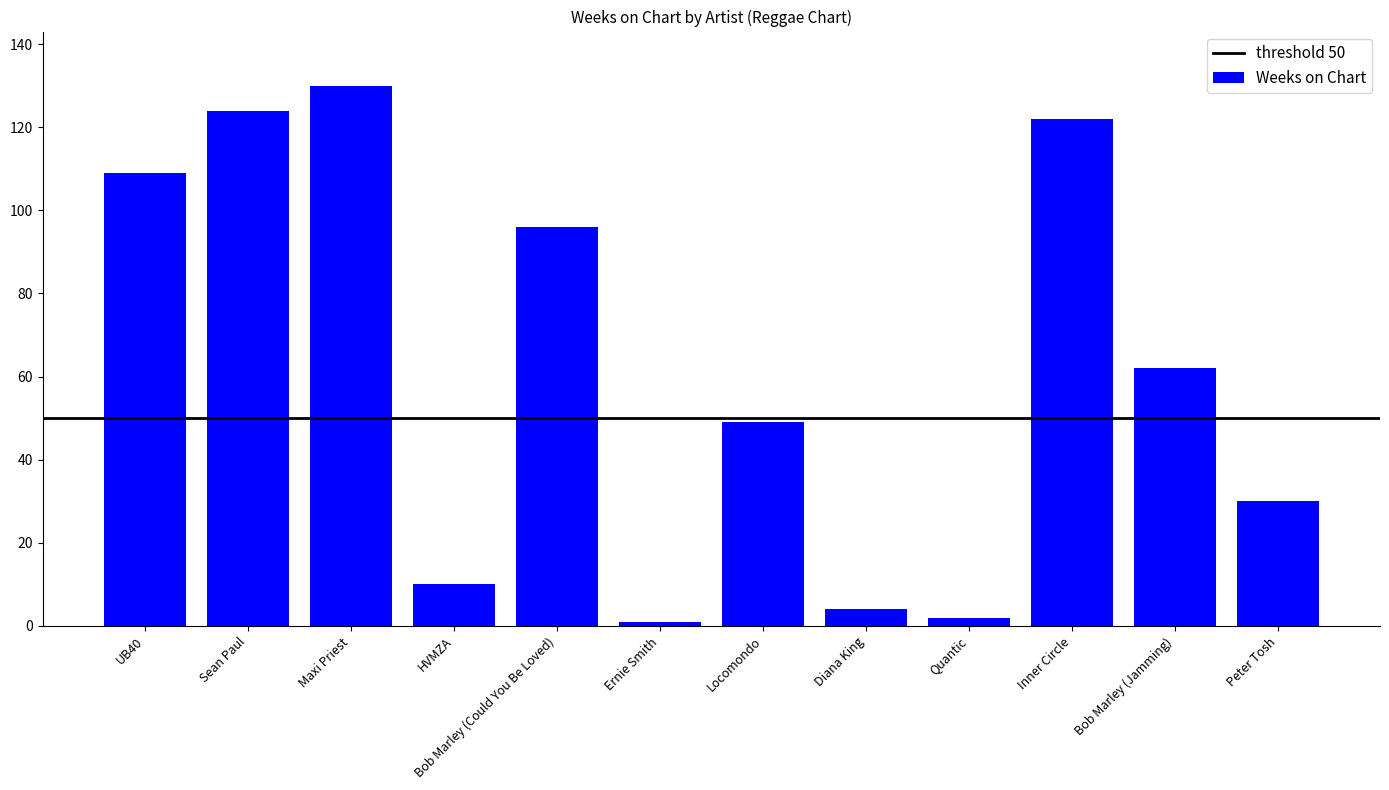

What is the change in value from HVMZA to Locomondo?

+39